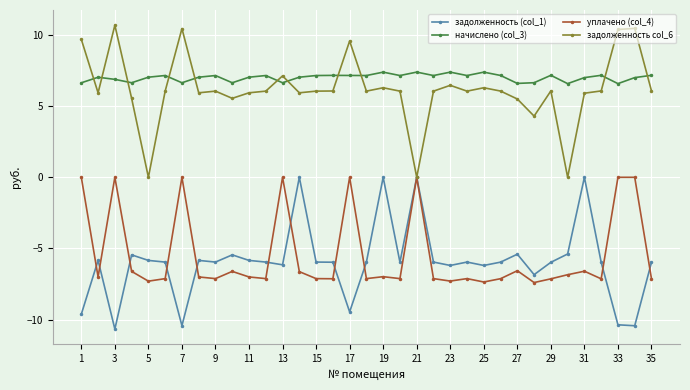

True or false: задолженность col_6 has more than 1 interior local peaks.

True